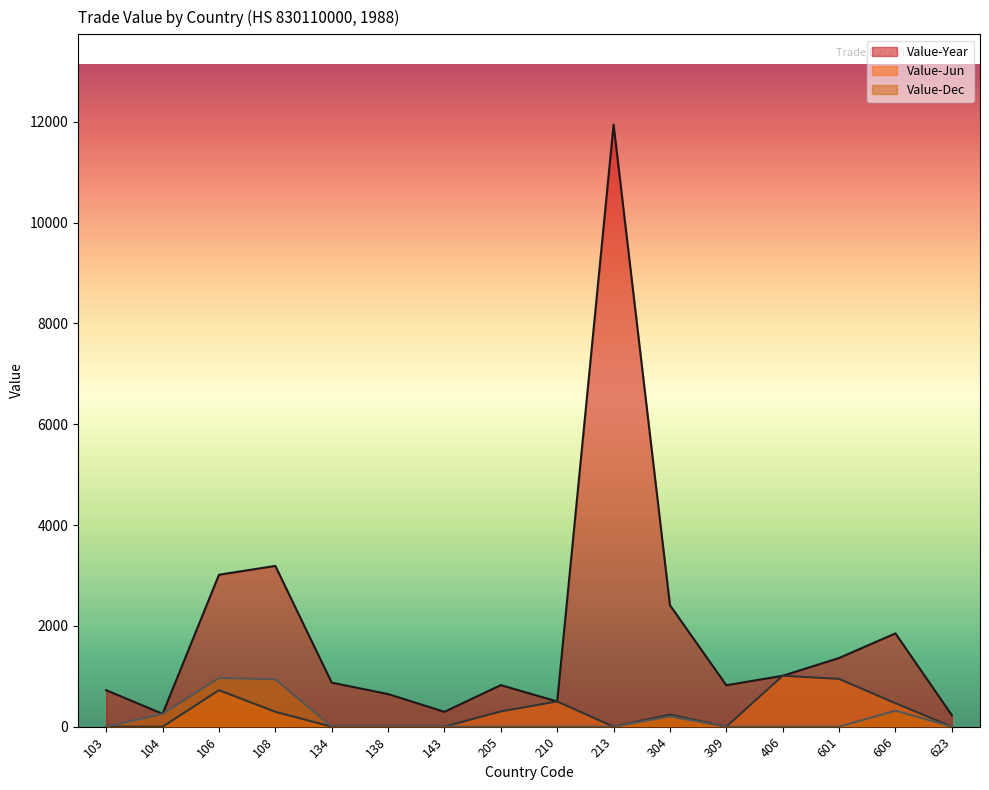

Does the chart display data point markers on the line(s)?

No